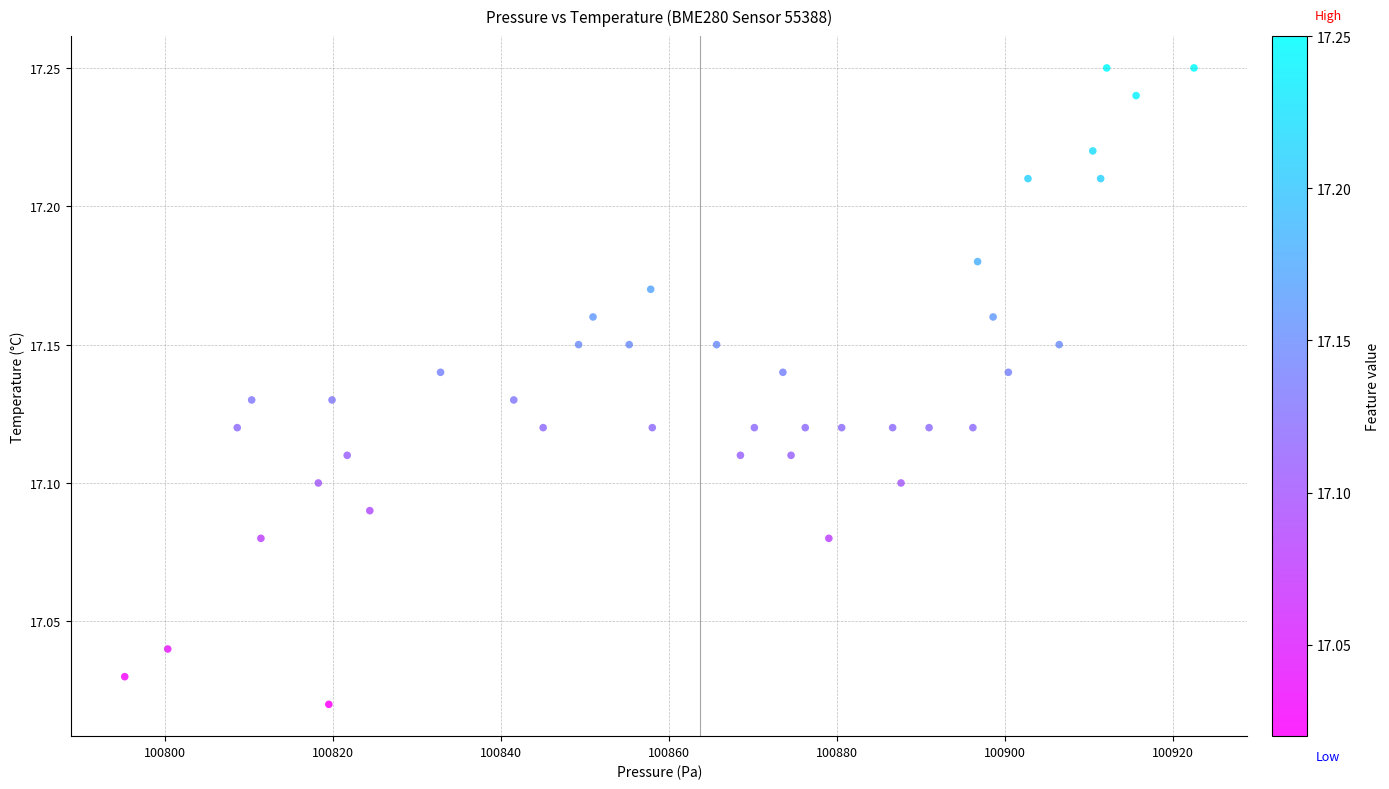

What is the range of X values (max minus min)?

127.4